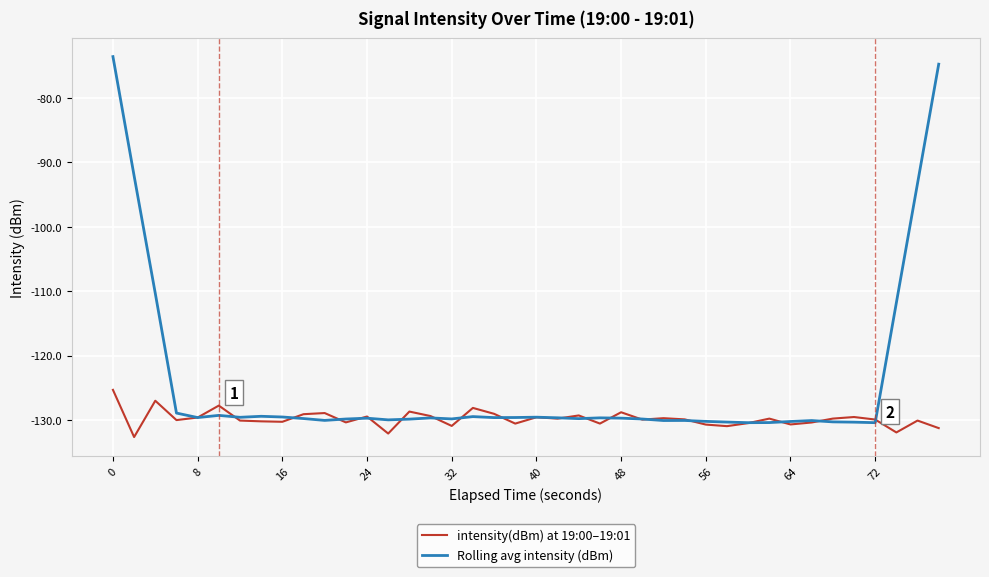

Which series has the largest total across all categories?

Rolling avg intensity (dBm)